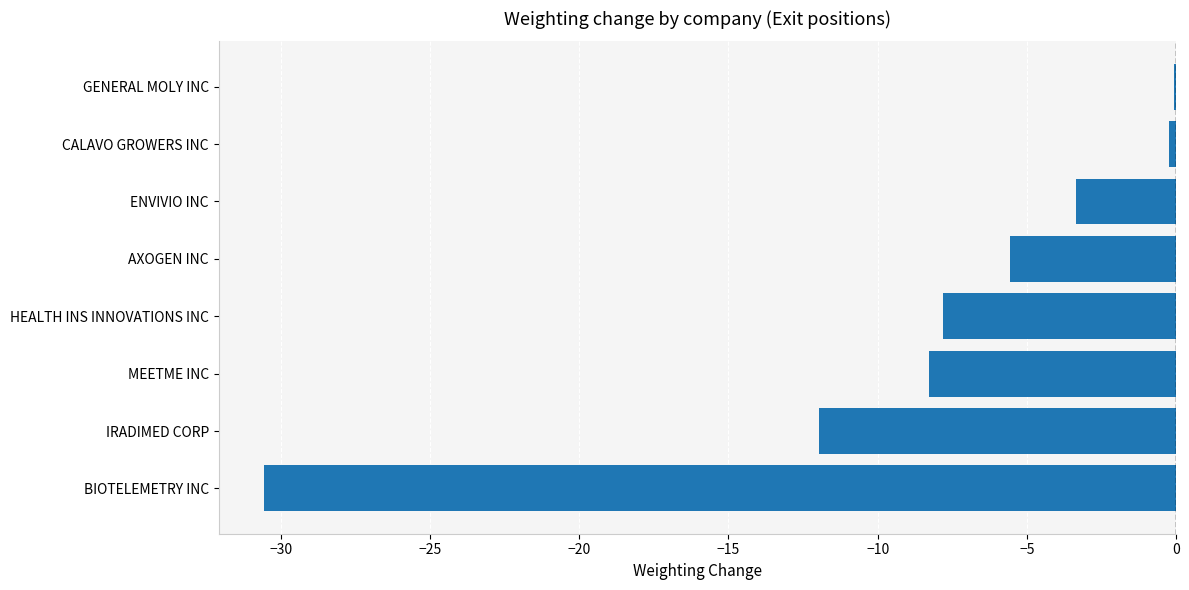

At which label is the value closest to -15?

IRADIMED CORP